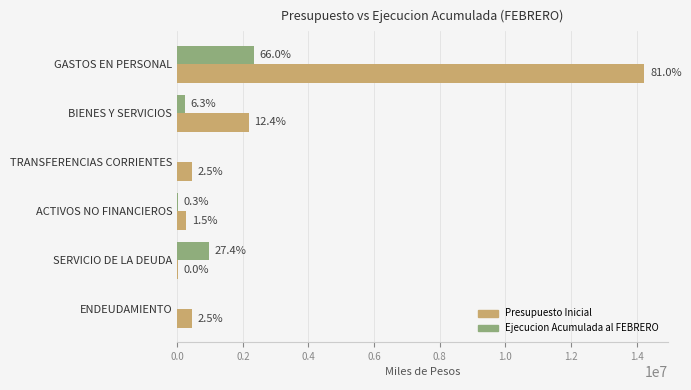

What are all the series names shown in the legend?

Presupuesto Inicial, Ejecucion Acumulada al FEBRERO